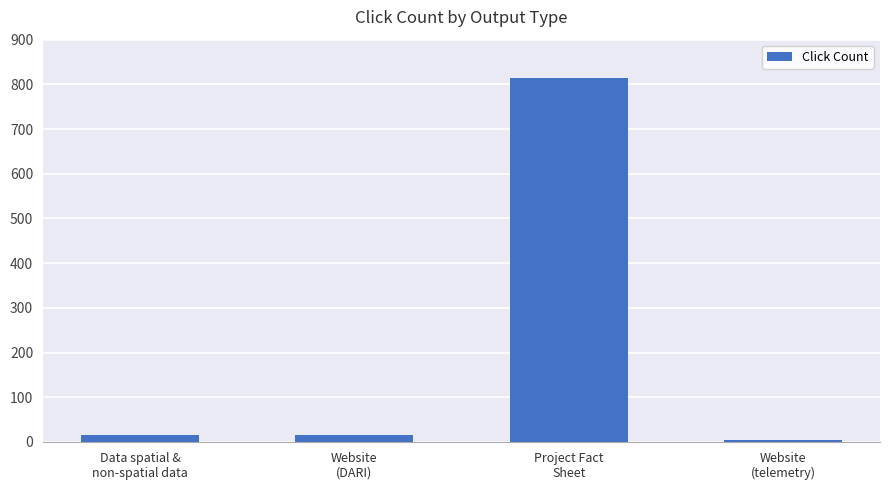

How many categories are shown in the chart?

4